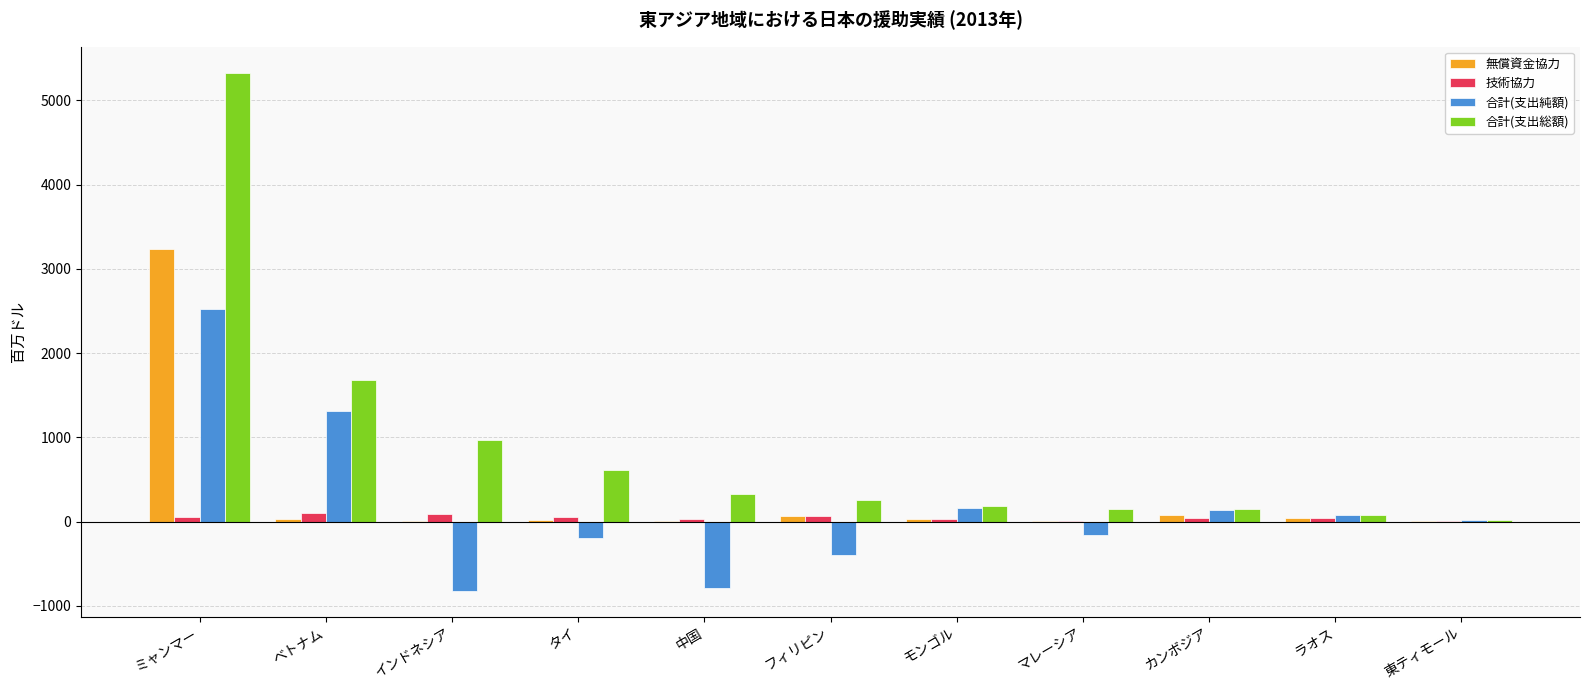

What is the maximum value shown in the chart?

5331.8